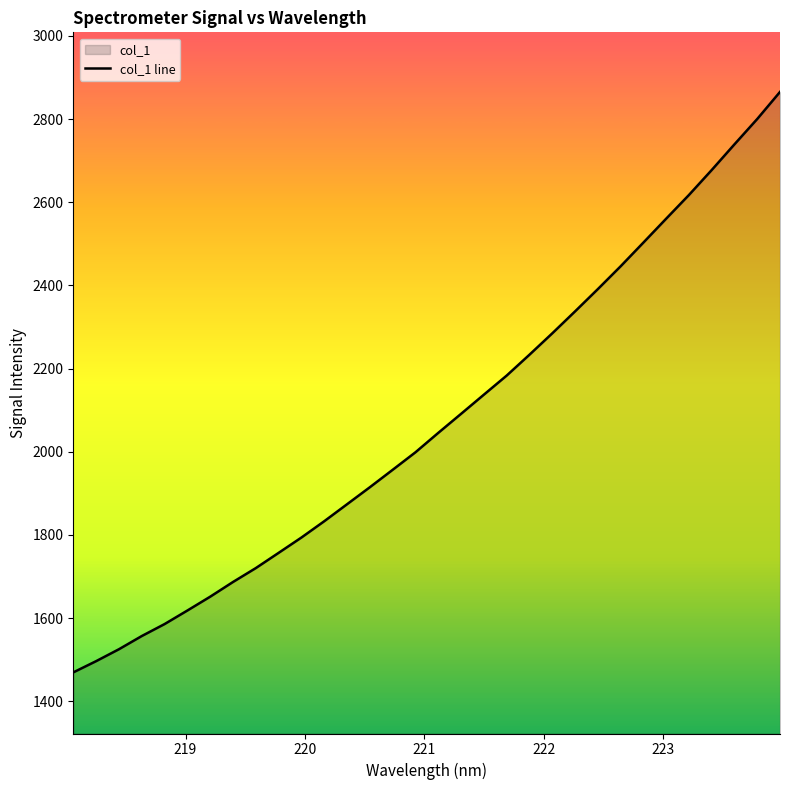

What is the difference between the maximum and minimum values?

1395.8